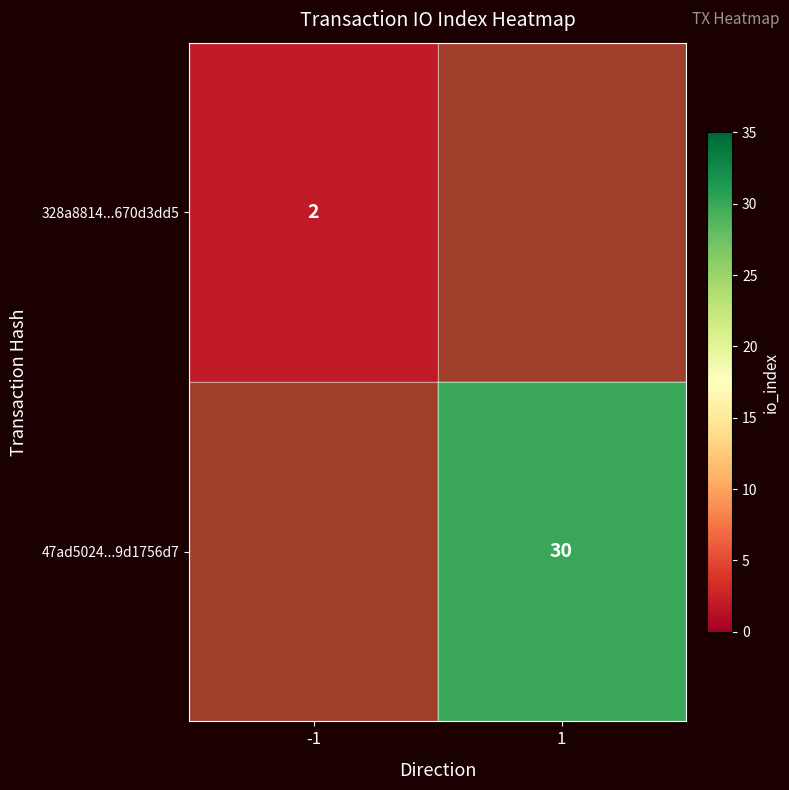

What is the difference between the maximum and minimum values in the 328a8814...670d3dd5 series?

2